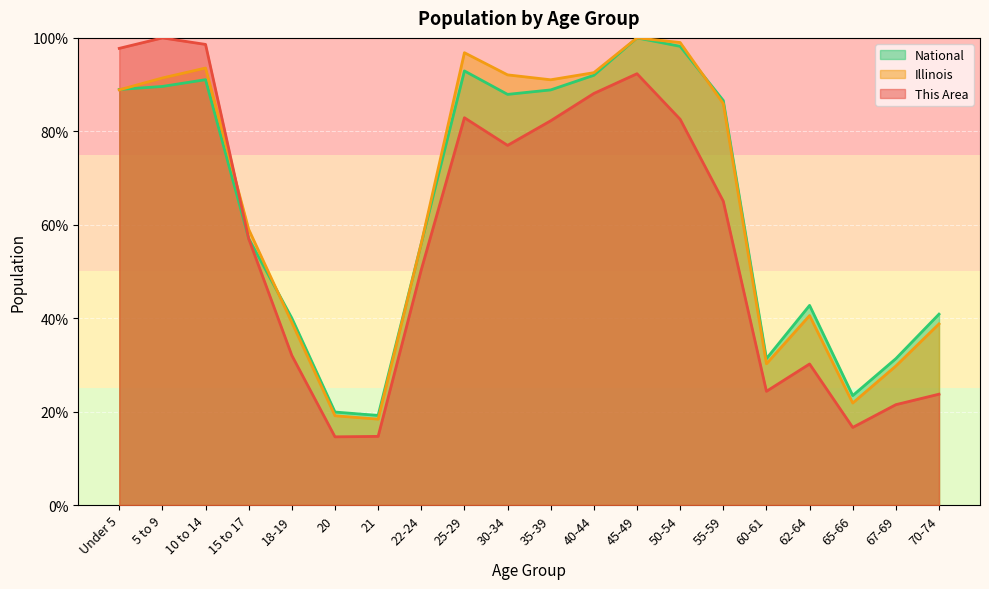

What is the highest value of the Illinois series?

100.0